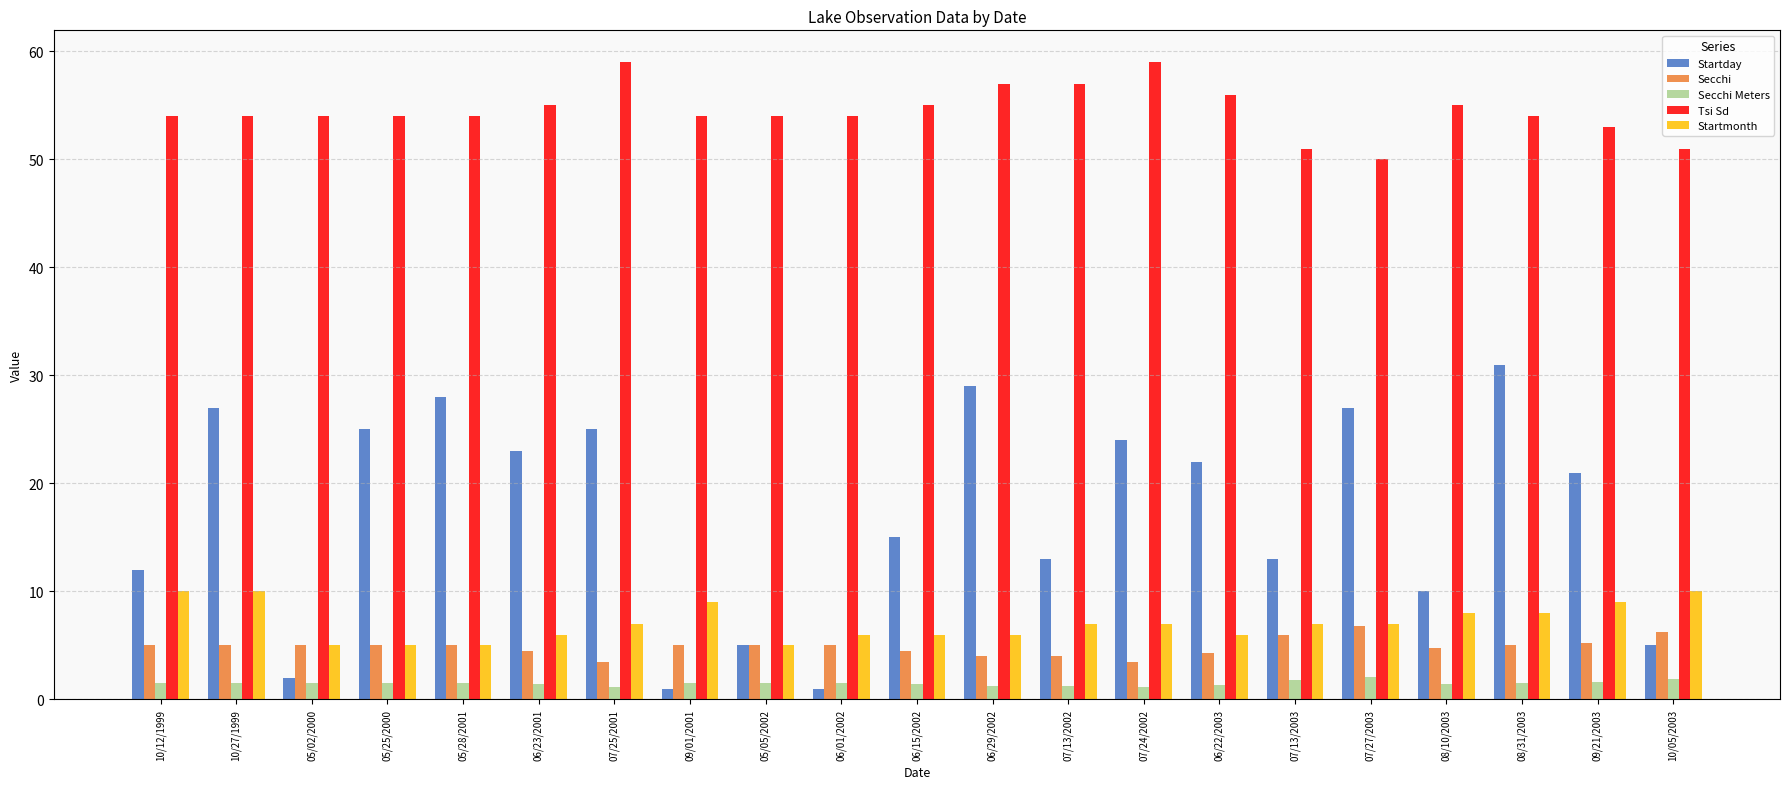

What is the label of the 9th bar from the left?

05/05/2002